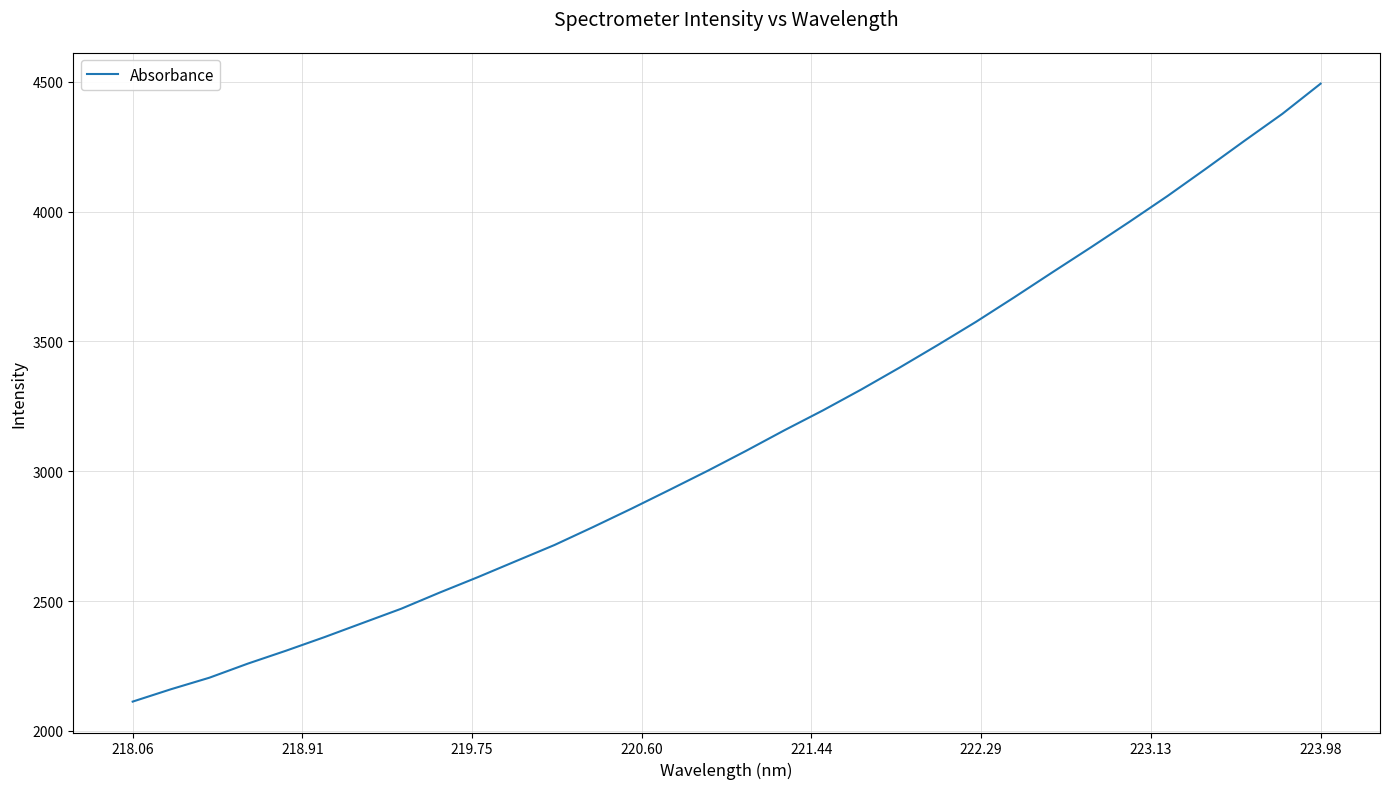

Reading left to right, what are all the values shown in this chart?

2113.2	2160.9	2205.2	2259.3	2309.3	2361.5	2416.2	2470.7	2532.8	2592.4	2654.5	2716.3	2785.0	2855.6	2928.5	3002.3	3079.0	3158.1	3234.3	3314.6	3398.9	3486.1	3575.6	3670.1	3766.8	3862.3	3960.1	4060.0	4164.7	4271.4	4376.3	4492.5